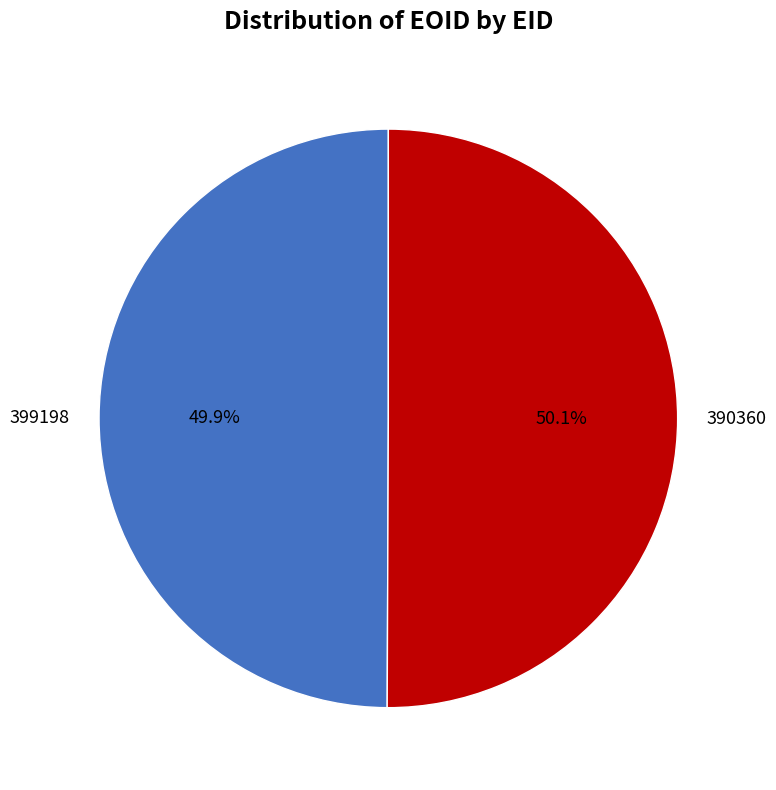

The 399198 slice represents 43% of the pie. True or false?

False